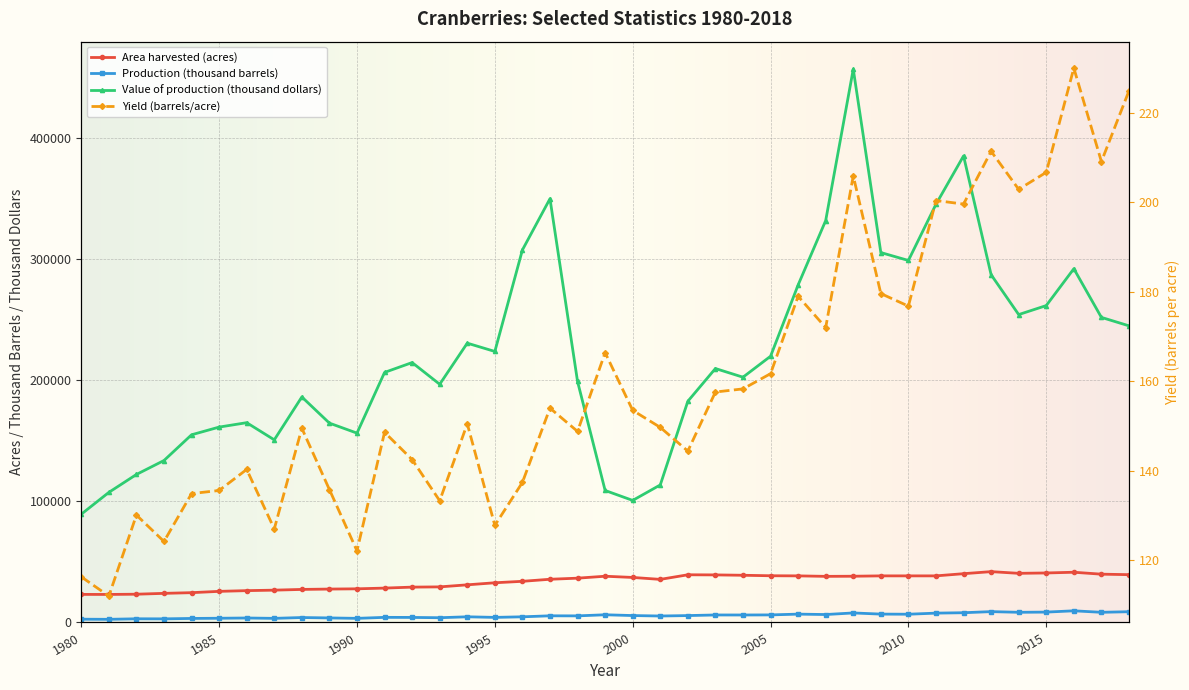

What is the difference between the Production (thousand barrels) values at 2009 and 2003?

720.0